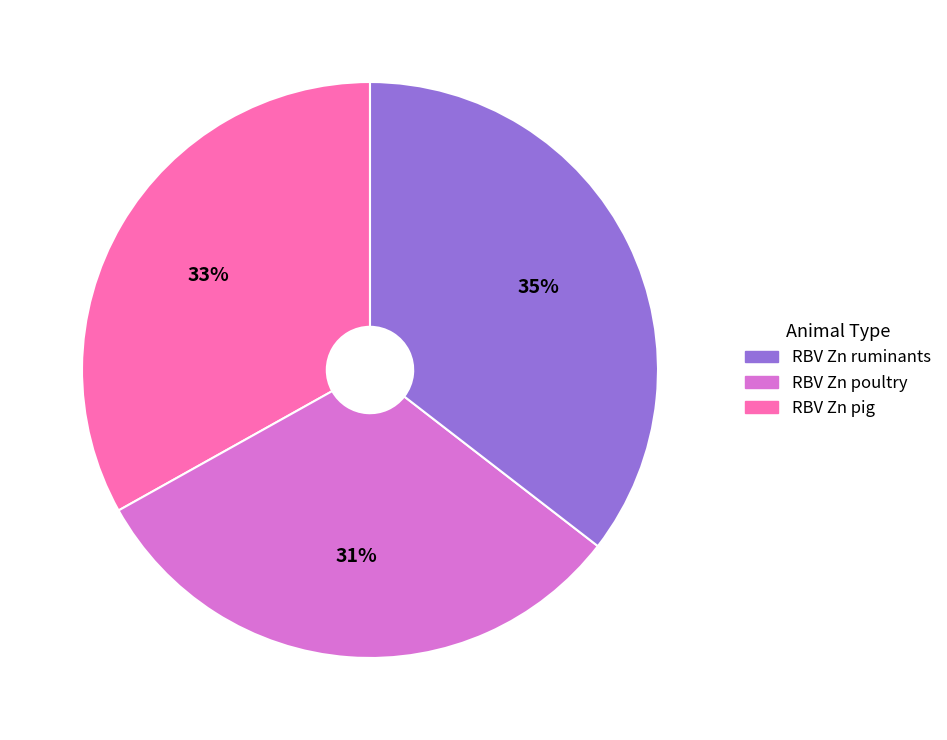

To the nearest percent, what is the difference between the largest and smallest slice percentages?

4%